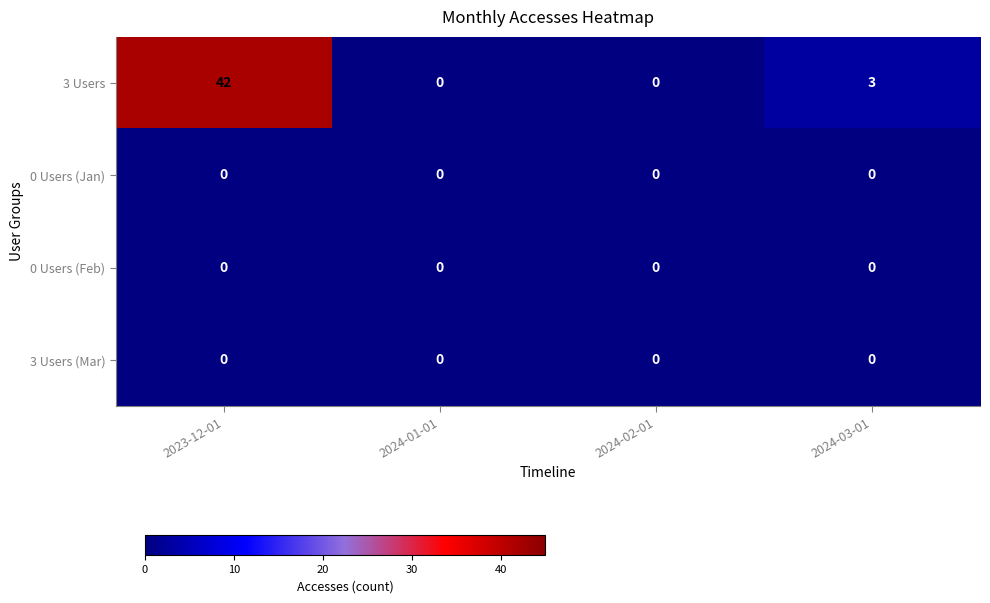

How many data points does each series have?

4